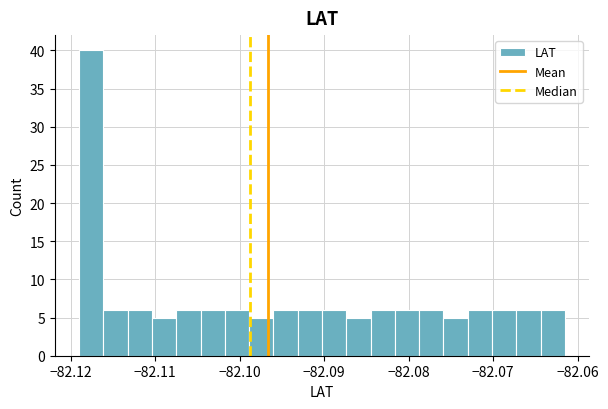

Around what value on the x-axis is the tallest bar? Give the approximate position of its centre, as read against the axis.

-82.118